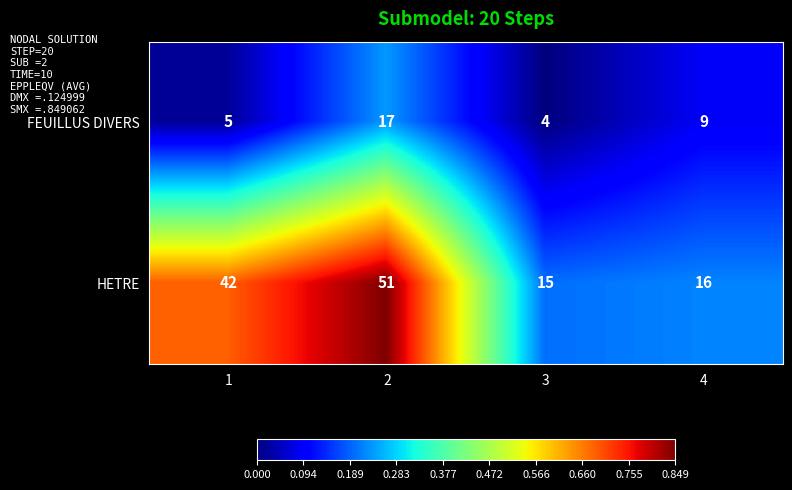

Which series changed the most between 2 and 3?

HETRE